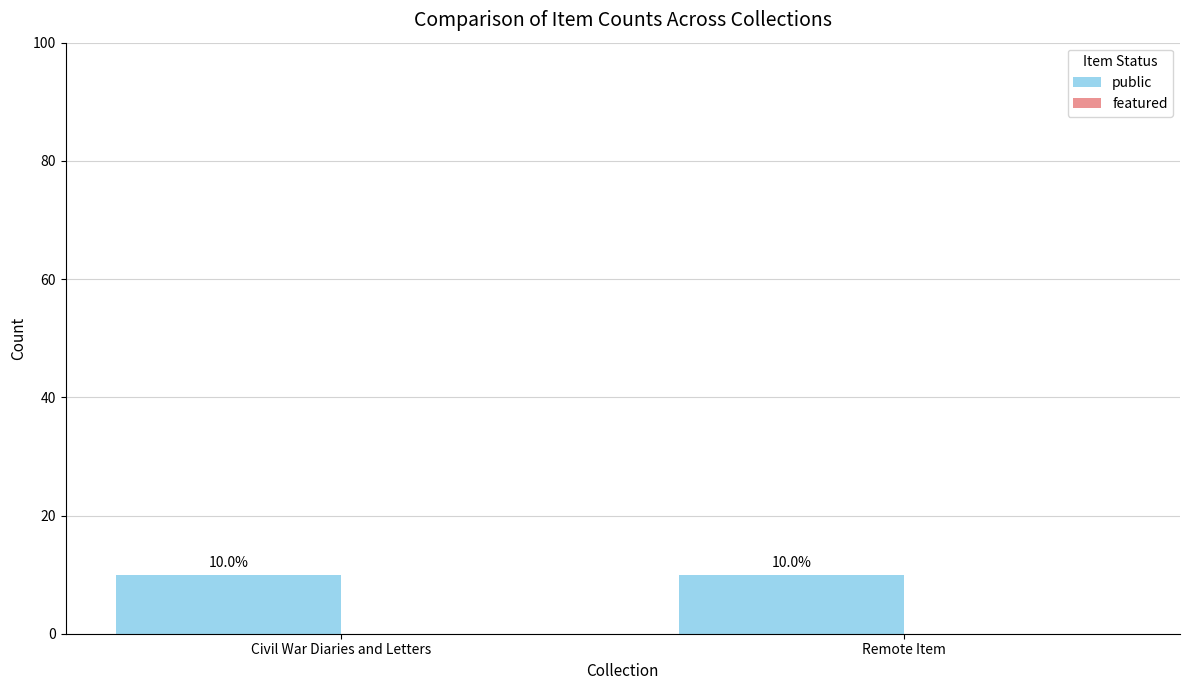

Reading right to left, what are all the values shown in this chart?

public: 10	10
featured: 0	0